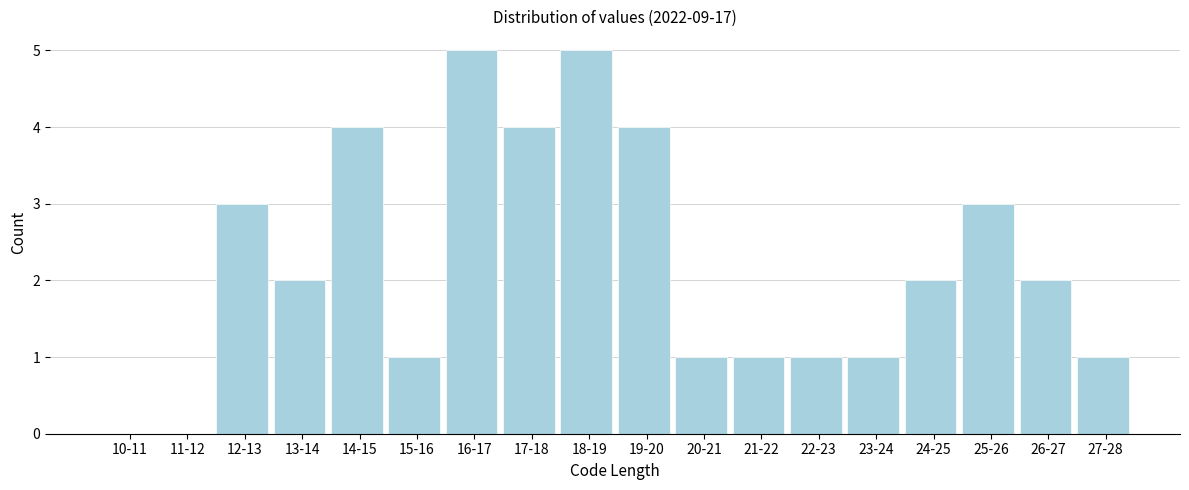

Reading right to left, extract all data points from this chart.

27-28=1	26-27=2	25-26=3	24-25=2	23-24=1	22-23=1	21-22=1	20-21=1	19-20=4	18-19=5	17-18=4	16-17=5	15-16=1	14-15=4	13-14=2	12-13=3	11-12=0	10-11=0